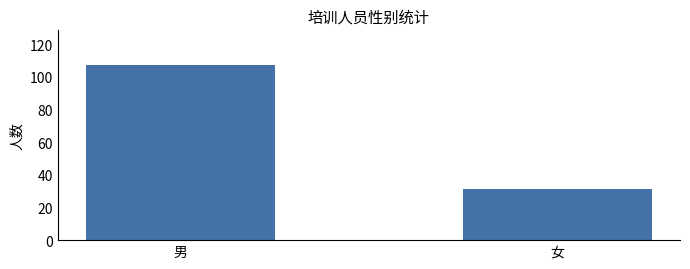

True or false: the data shows 164 at 男.

False